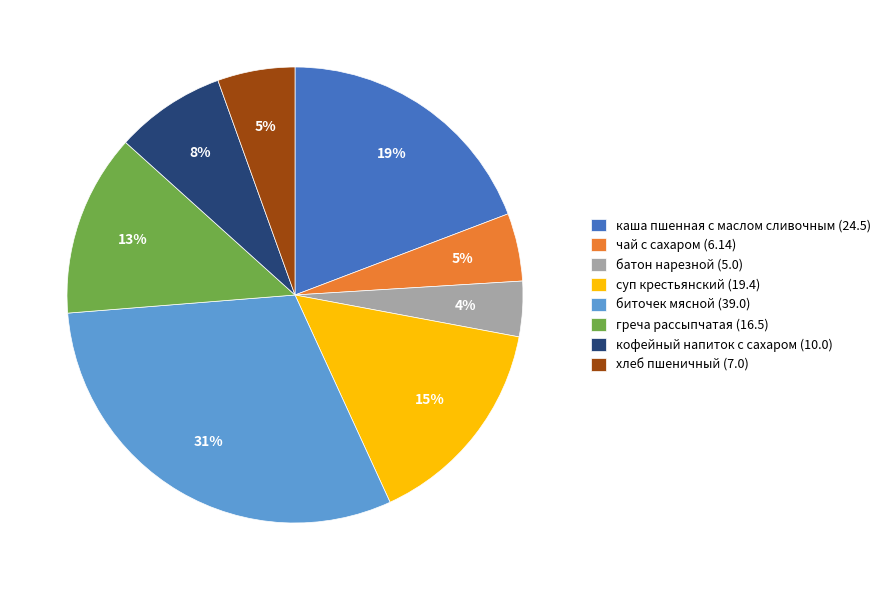

Between чай с сахаром (6.14) and биточек мясной (39.0), which is larger?

биточек мясной (39.0)